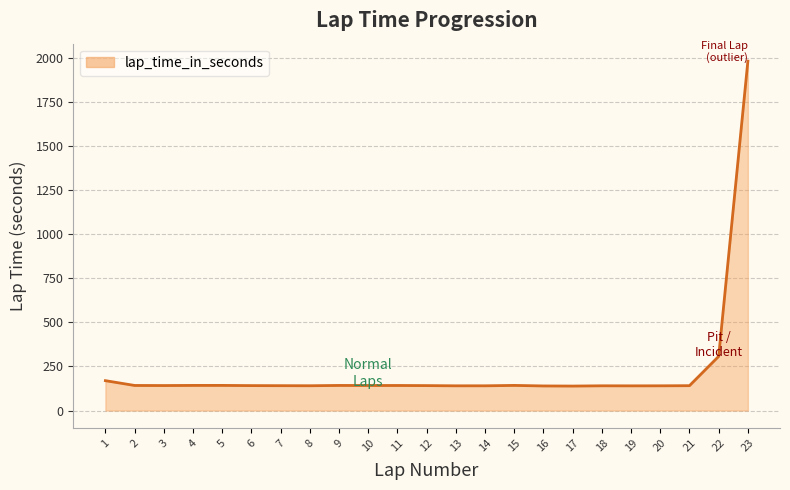

What is the ratio of the value at 3 to the value at 16?

1.0